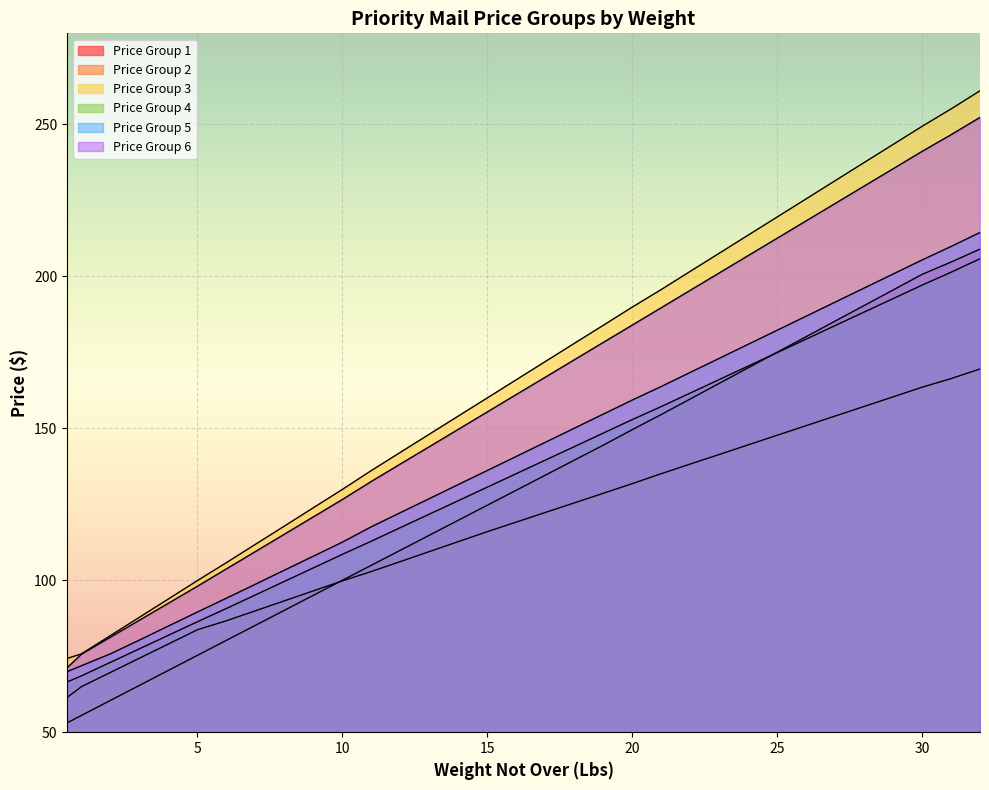

What is the approximate value of Price Group 3 at 31?

255.1